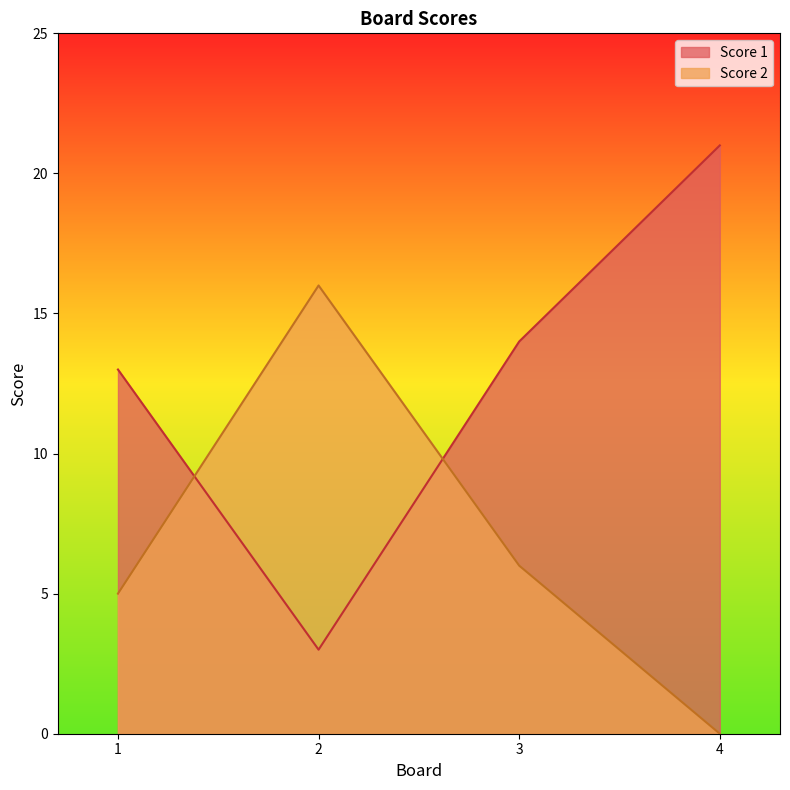

Read the Score 2 value at 2.

16